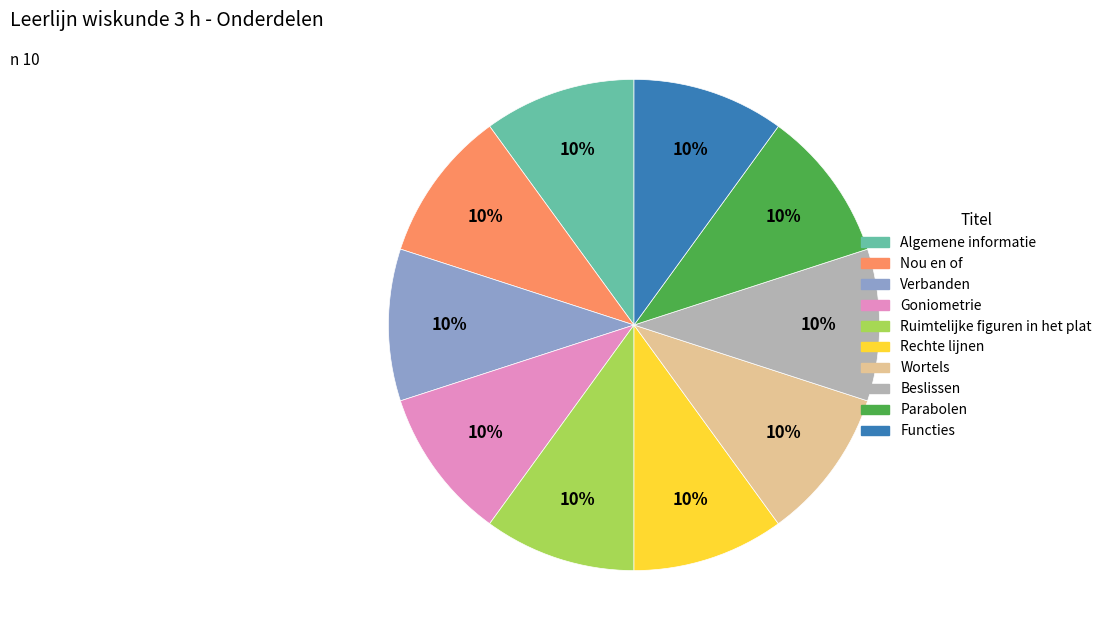

Does Beslissen account for over 50% of the chart?

No